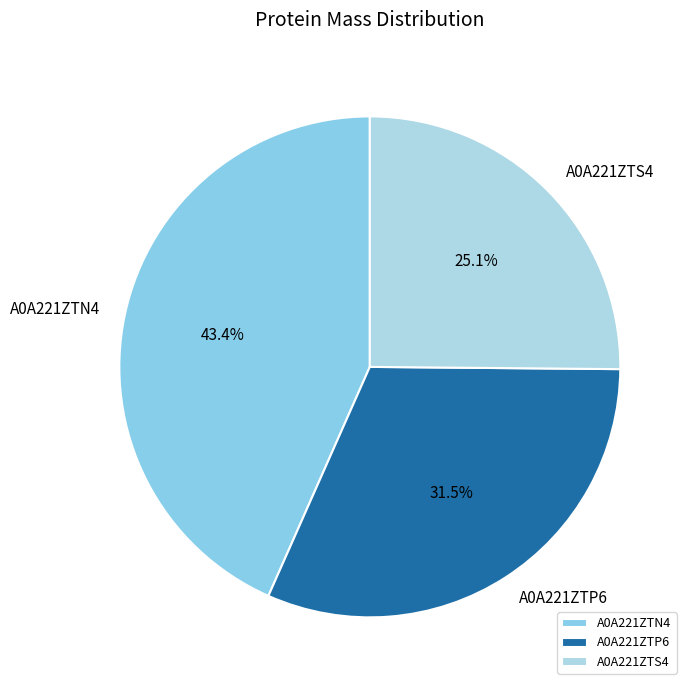

To the nearest percent, what portion does A0A221ZTS4 represent?

25%